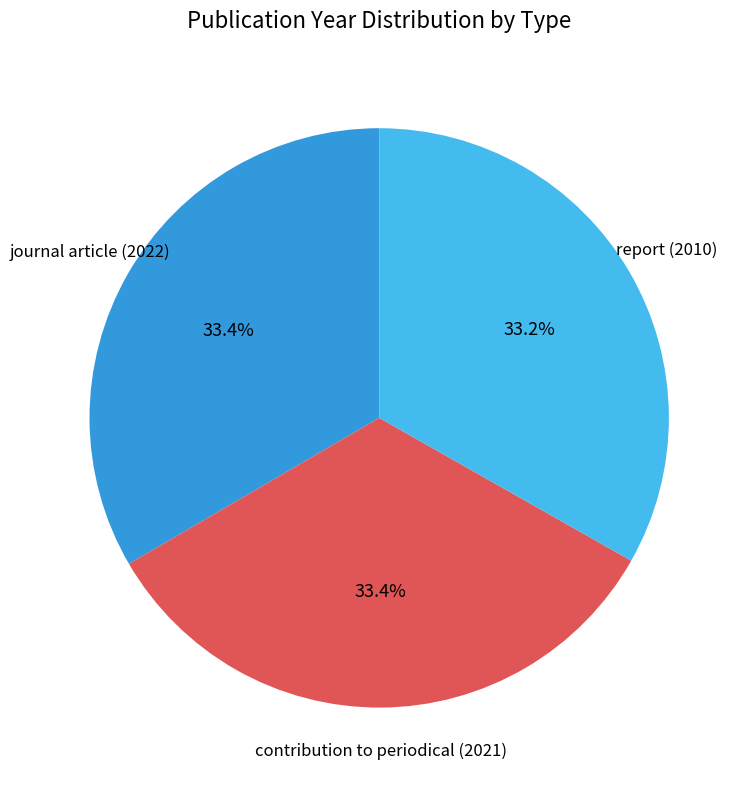

Approximately how many times larger is the value at contribution to periodical (2021) compared to report (2010)?

1.0